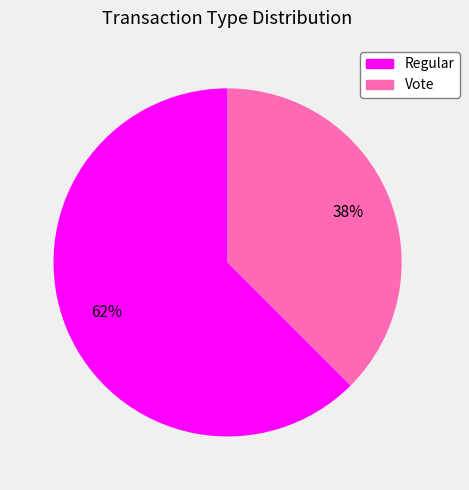

Is there any slice that represents more than half of the pie?

Yes